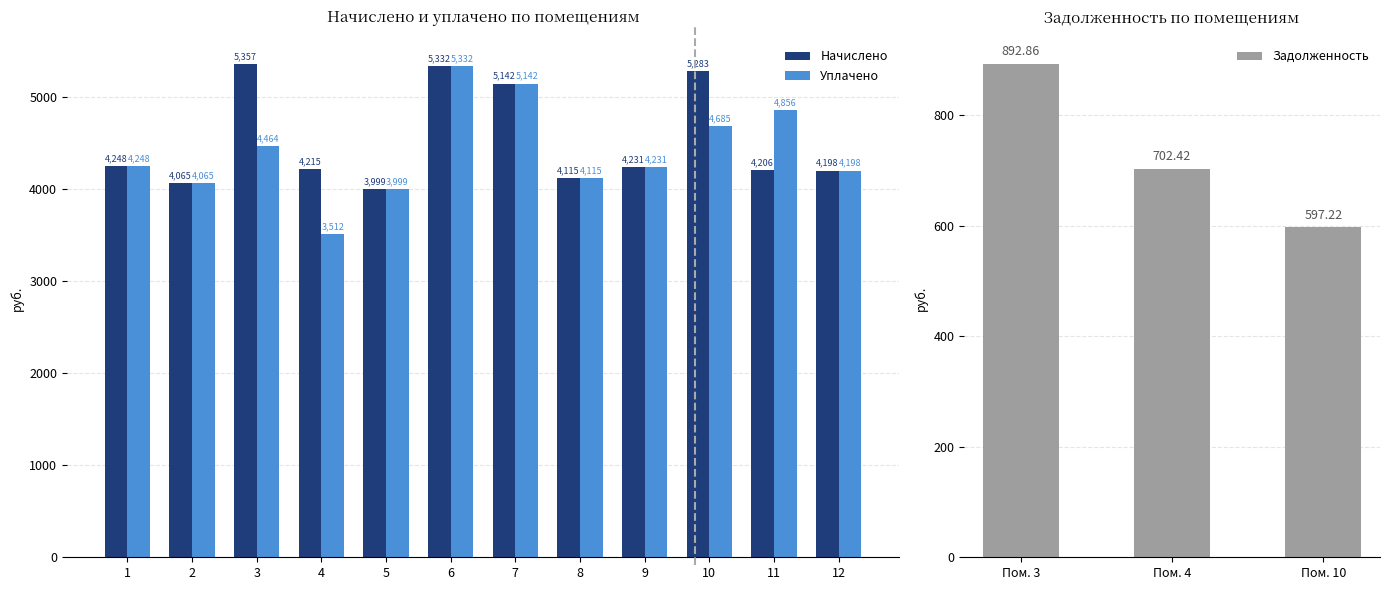

What is the lowest value of the Уплачено series?

3512.1